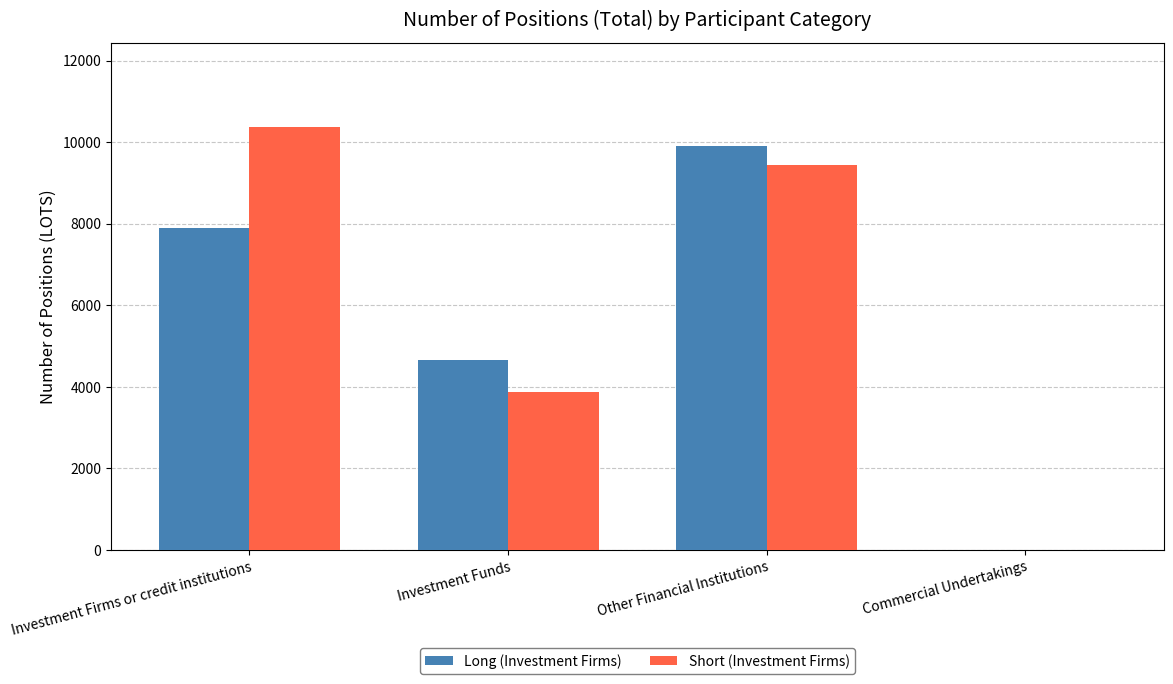

Reading right to left, transcribe all the data shown in this chart.

Long (Investment Firms): 0.0	9896.0	4655.3	7893.3
Short (Investment Firms): 0.0	9448.5	3870.0	10367.9